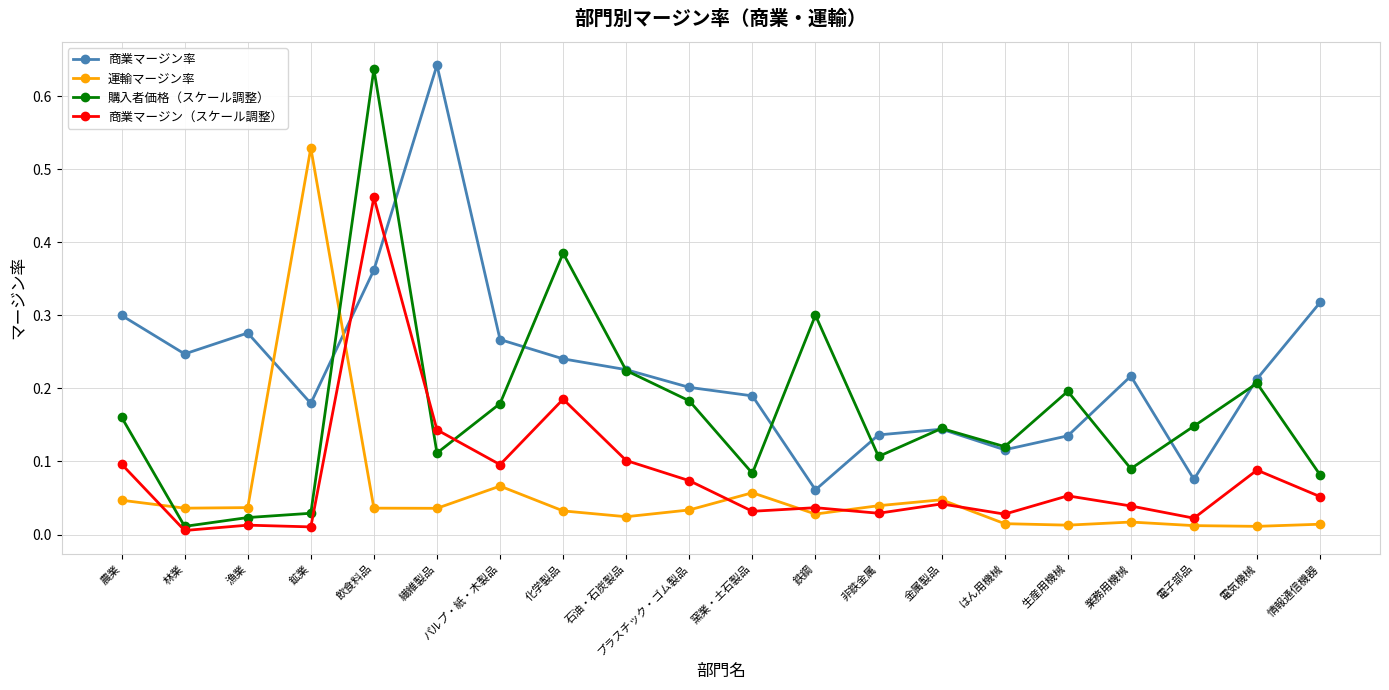

True or false: 購入者価格（スケール調整） has more than 2 points higher than both neighbors.

True